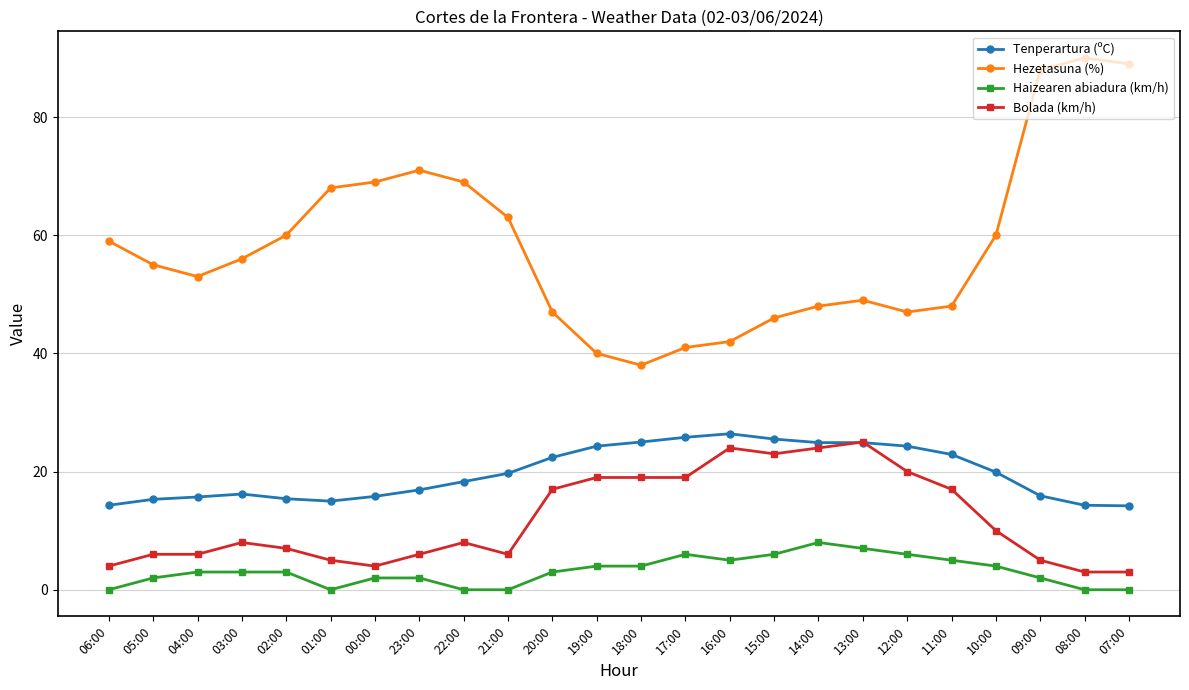

Which series has the largest total across all categories?

Hezetasuna (%)